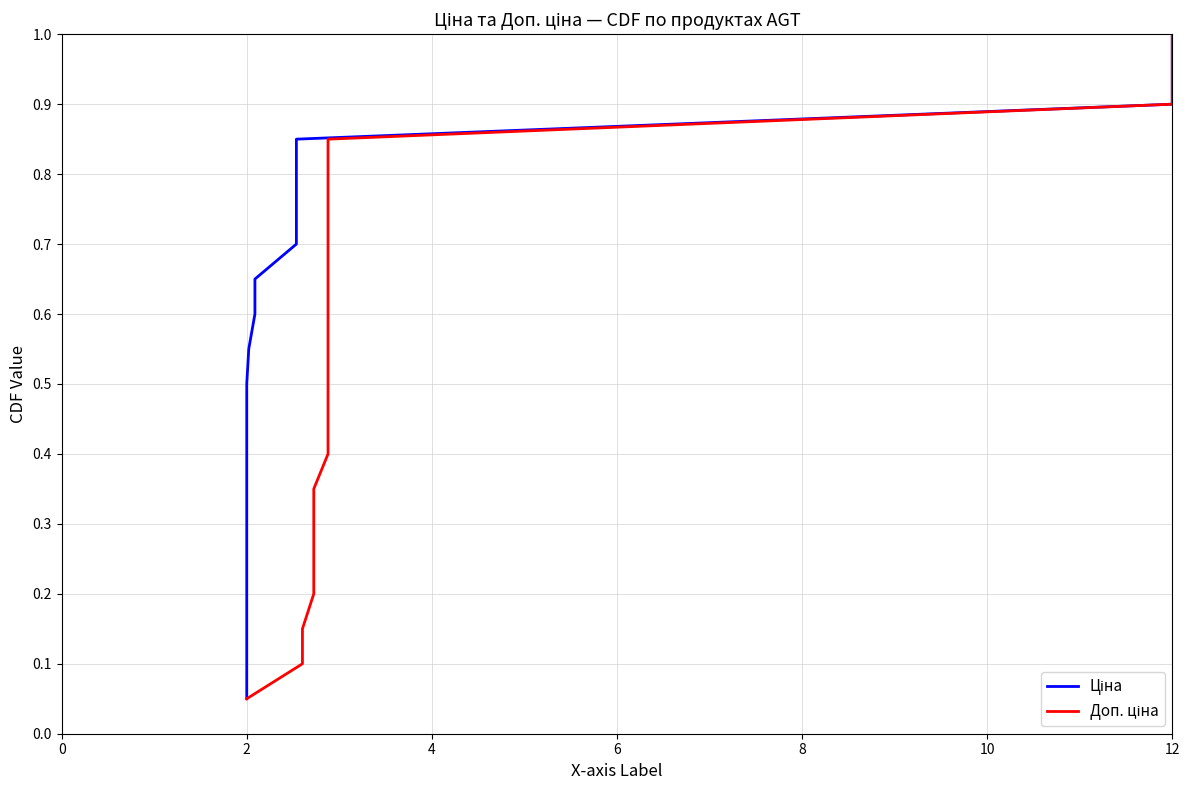

Is it true that Доп. ціна equals 1.0 at 12?

True